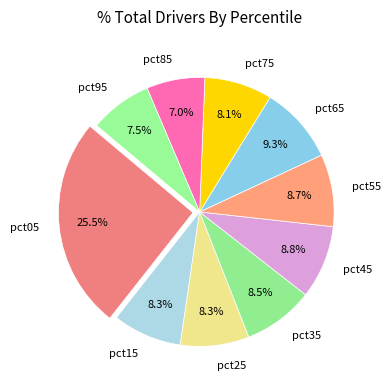

Between pct55 and pct85, which is larger?

pct55